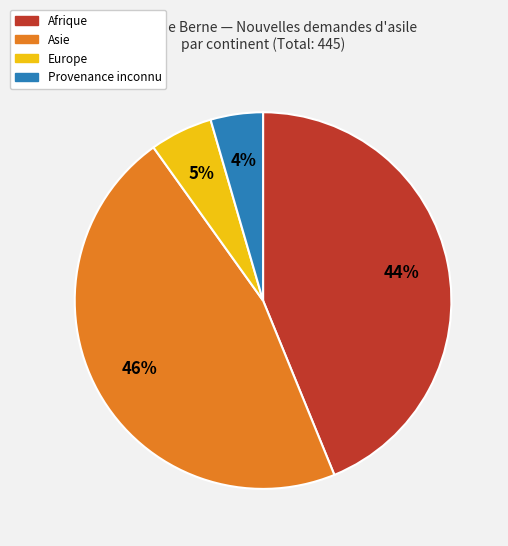

Is there a majority slice in this chart?

No